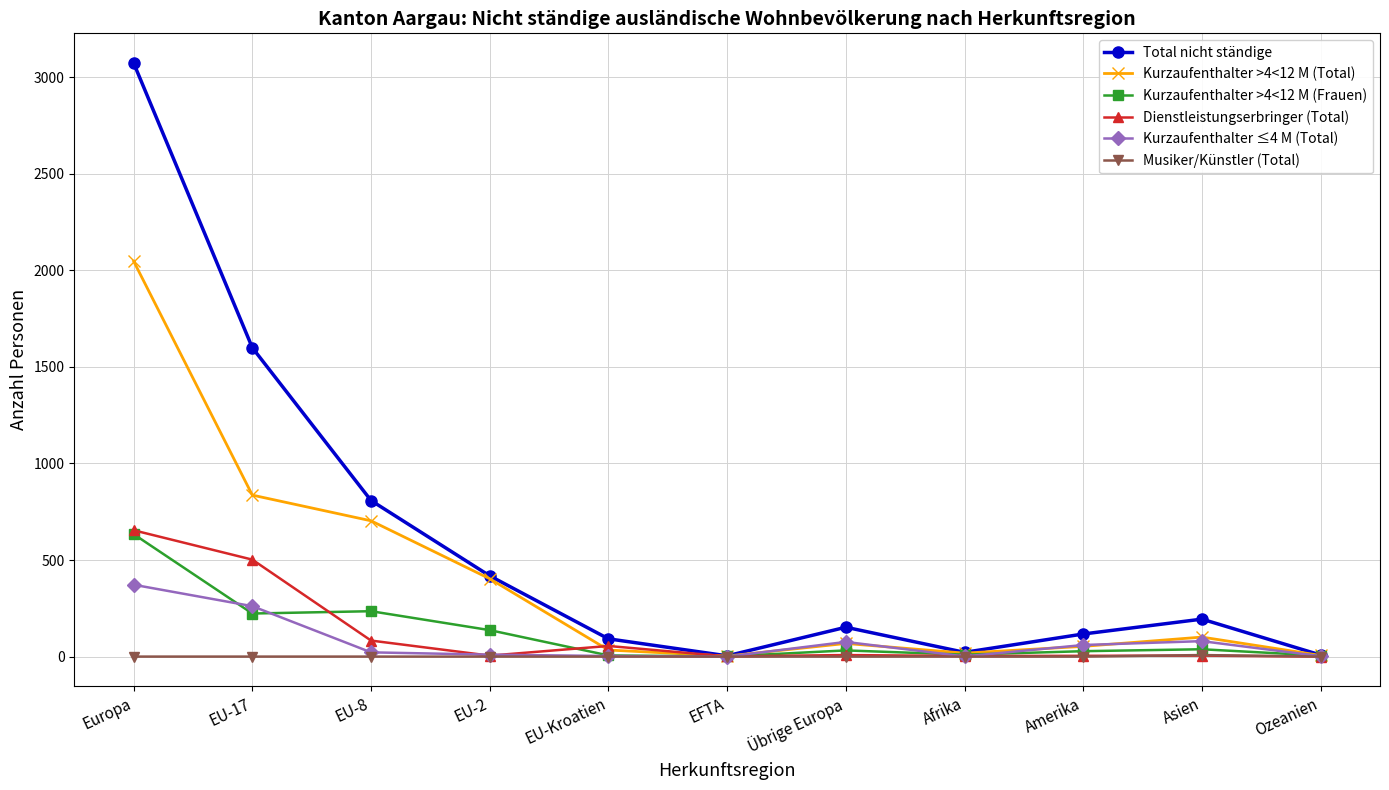

True or false: Kurzaufenthalter ≤4 M (Total) and Kurzaufenthalter >4<12 M (Frauen) intersect in this chart.

True